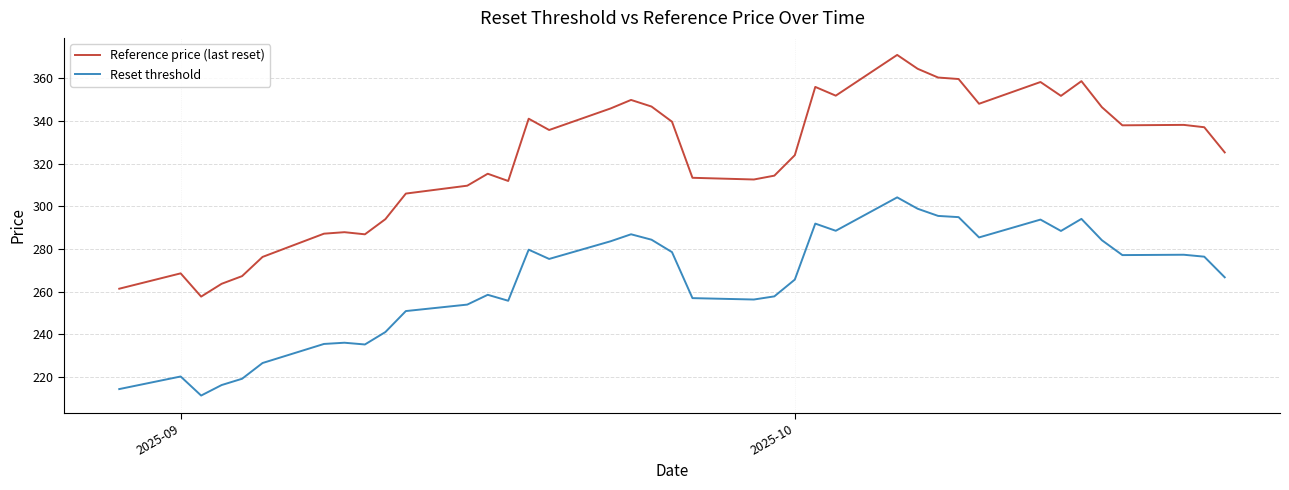

At how many categories does at least one series exceed 296?

29